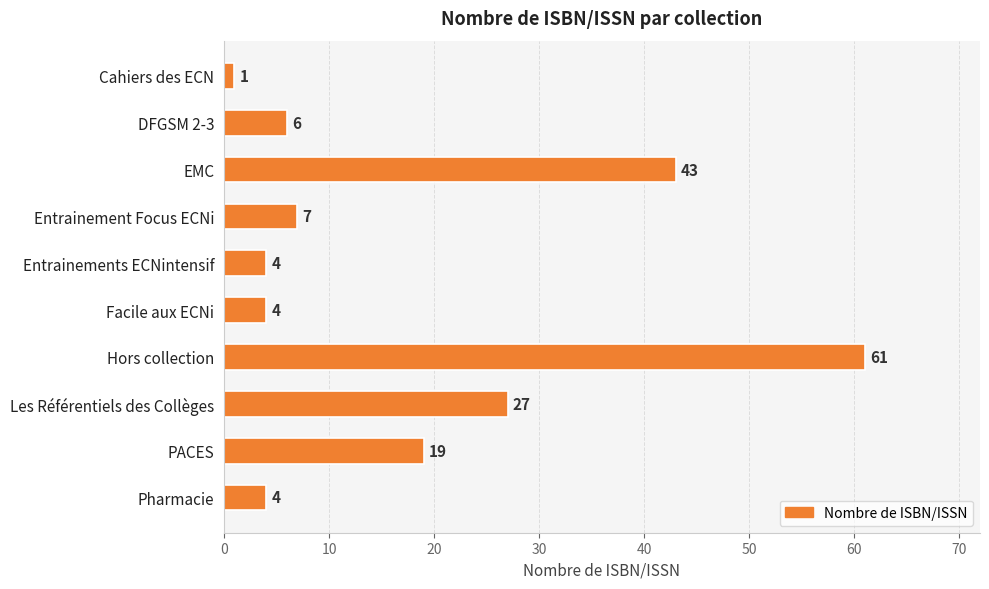

Where is the data nearest to the value 31?

Les Référentiels des Collèges